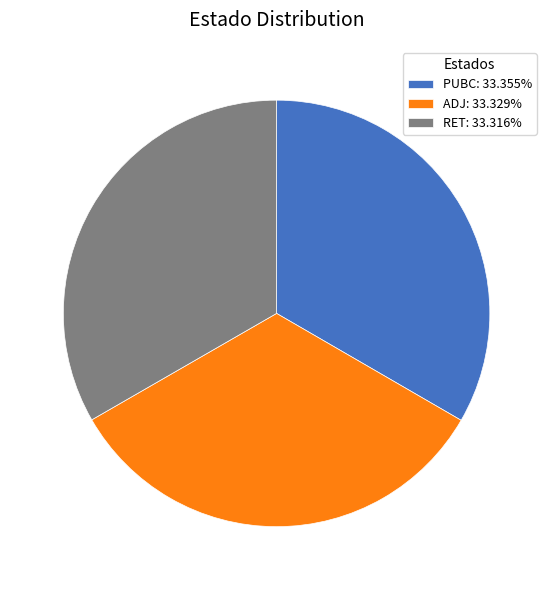

Do PUBC: 33.355% and ADJ: 33.329% together represent more than half of the pie?

Yes